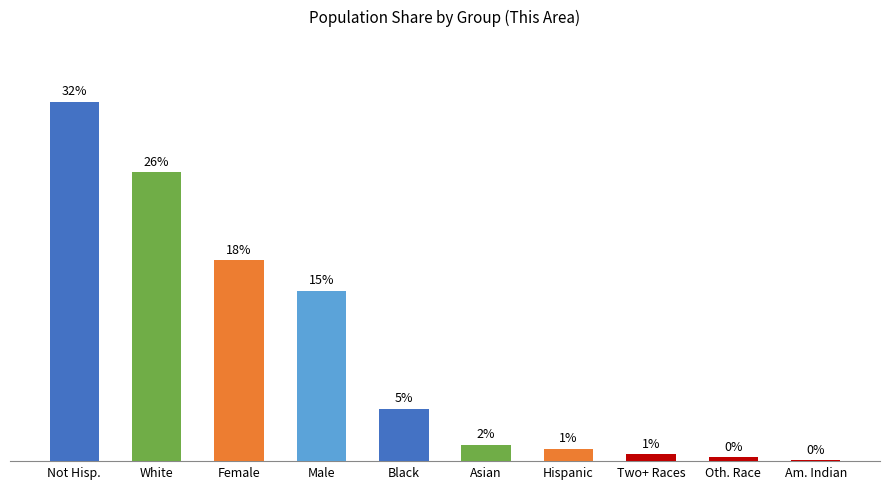

Which category has the lowest value across all series?

Am. Indian